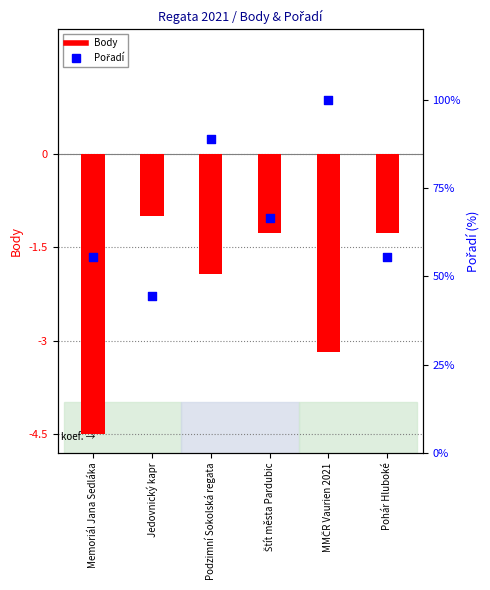

What is the total value across all series at Pohár Hluboké?

54.3